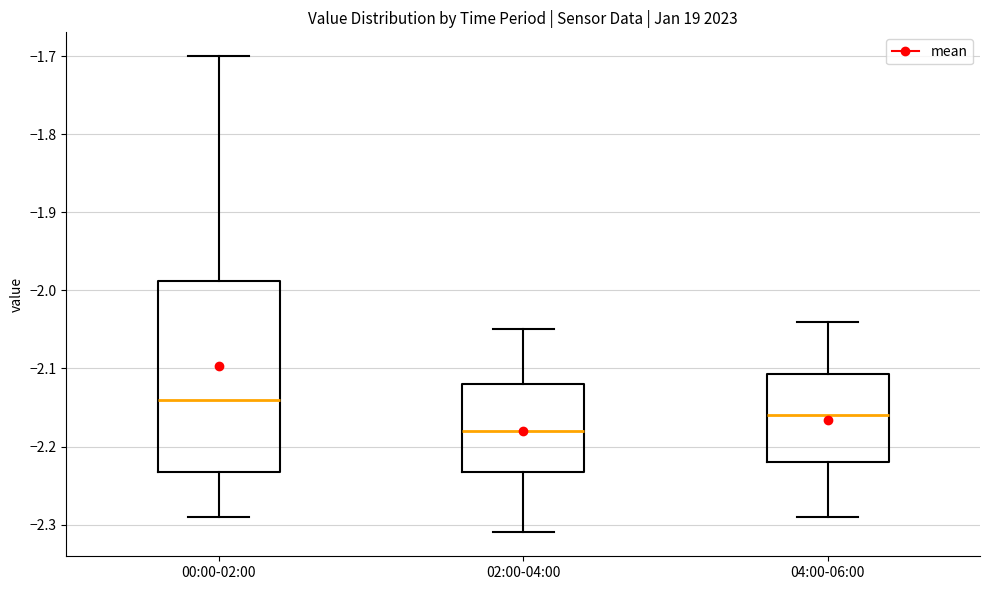

Reading left to right, transcribe this box plot: for each box, give where its median line is, the range the box spans, and where its two whiskers end, as read against the y-axis. The values are not printed on the chart, so give them approximately, as read against the axis.

00:00-02:00: median -2.14, box -2.23 to -1.99, whiskers -2.29 to -1.70
02:00-04:00: median -2.18, box -2.23 to -2.12, whiskers -2.31 to -2.05
04:00-06:00: median -2.16, box -2.22 to -2.11, whiskers -2.29 to -2.04